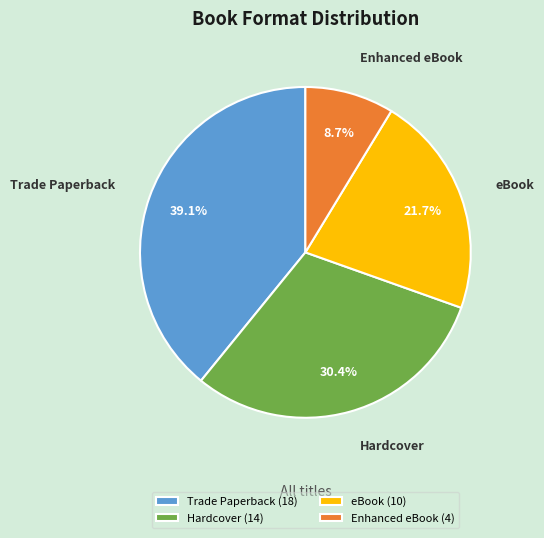

Approximately how many times larger is the value at Trade Paperback compared to Enhanced eBook?

4.5